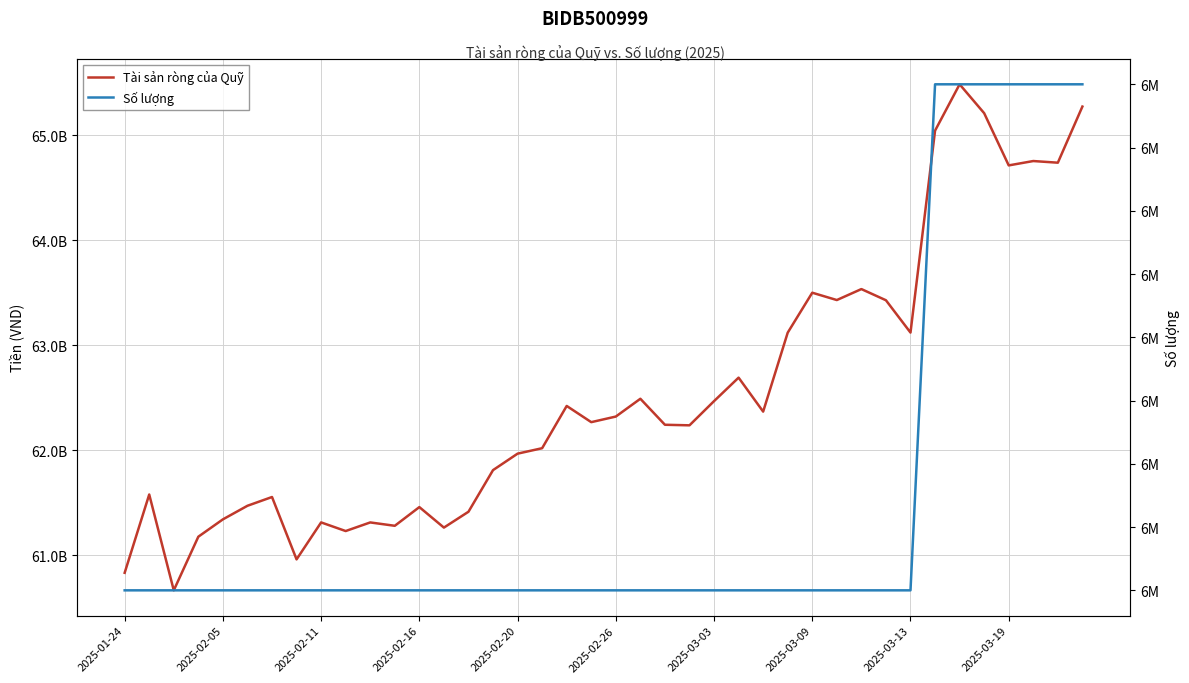

What is the highest value of the Tài sản ròng của Quỹ series?

65487354071